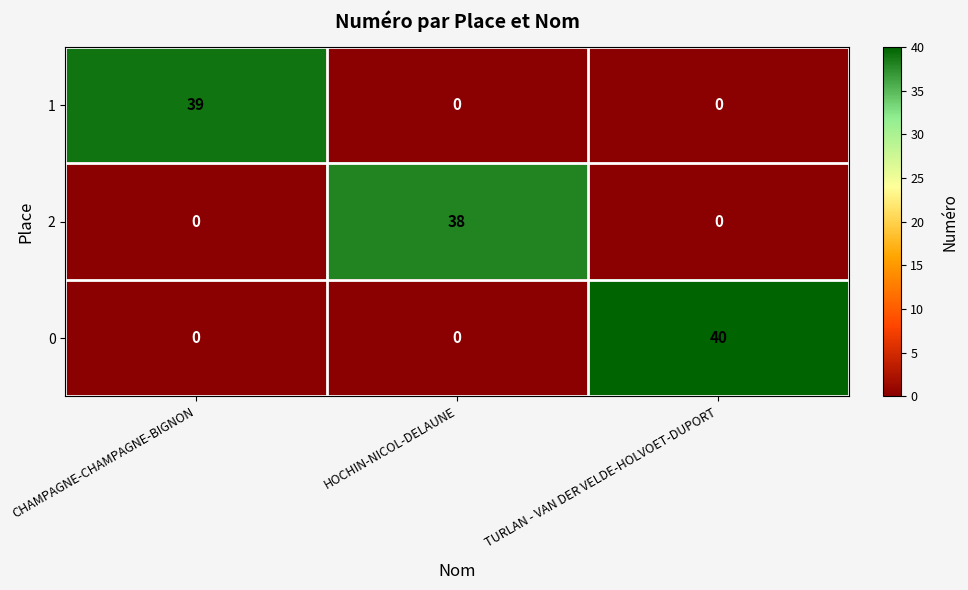

The value of 2 at TURLAN - VAN DER VELDE-HOLVOET-DUPORT is 0. True or false?

True